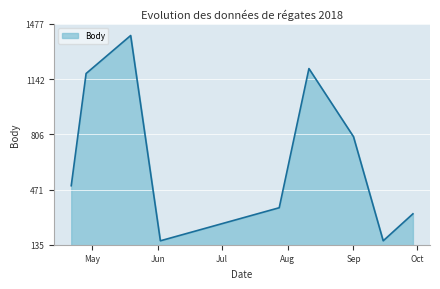

What is the minimum value shown in the chart?

159